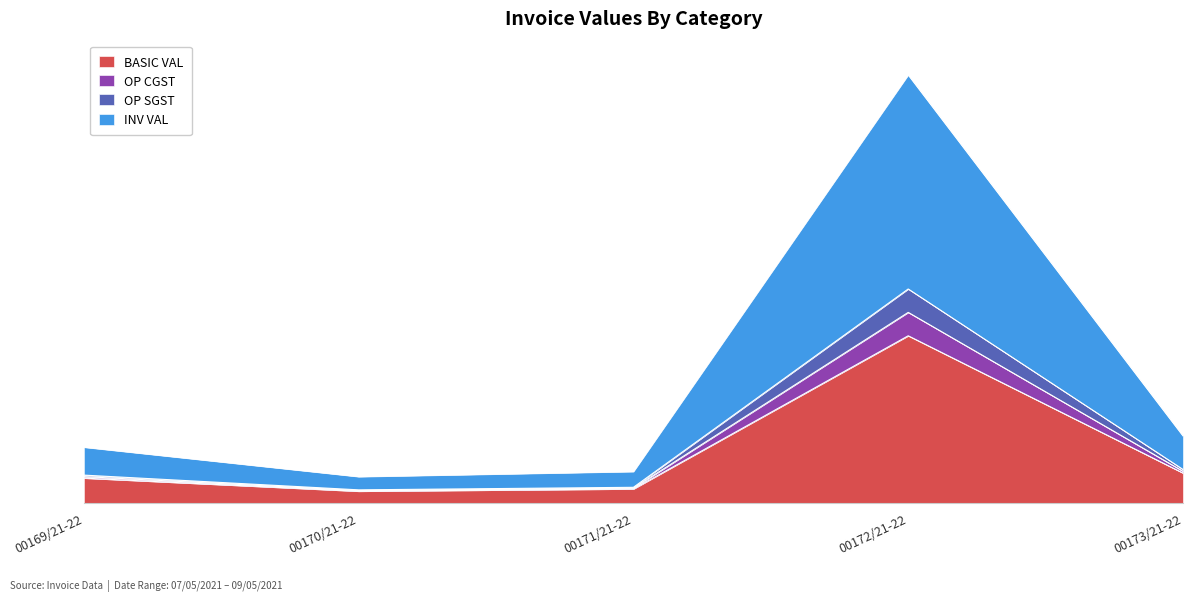

What is the difference between the maximum and minimum values in the INV VAL series?

128417.7